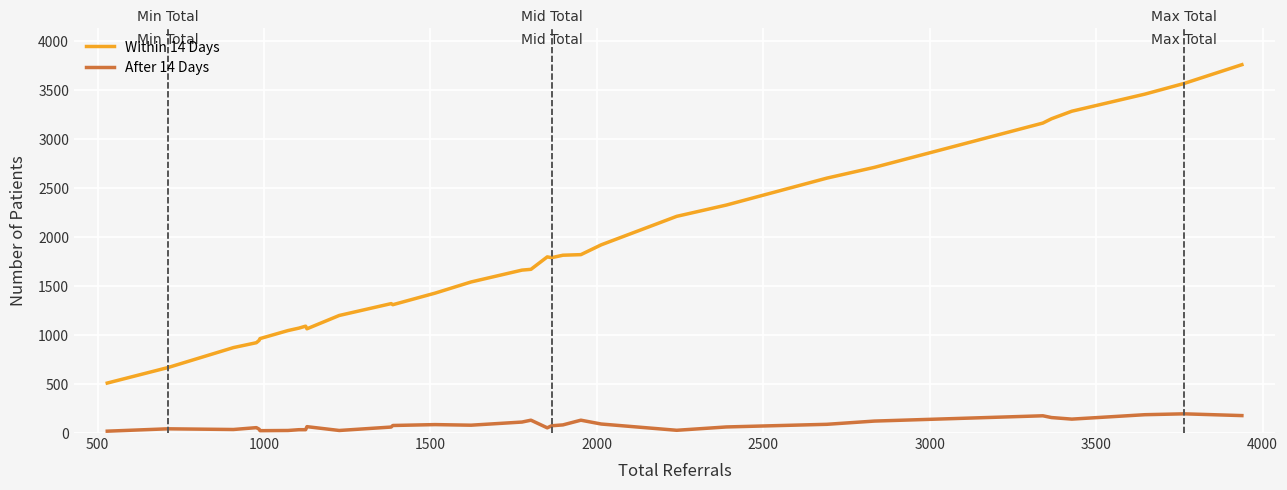

Which series has the largest range (max minus min)?

Within 14 Days